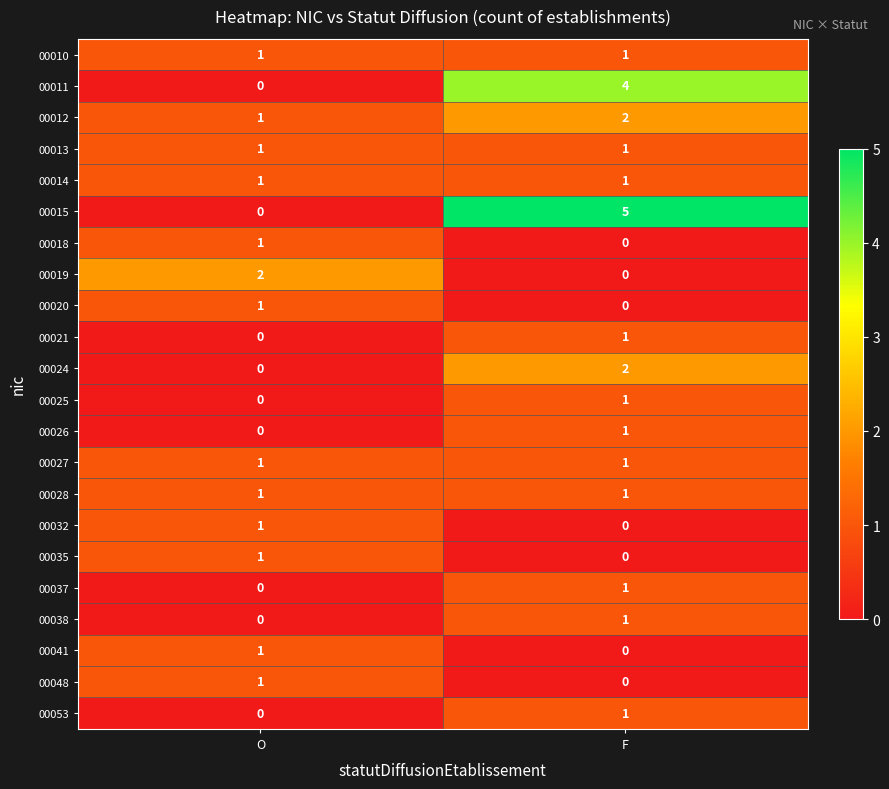

What is the spread (max minus min) of values at O?

2